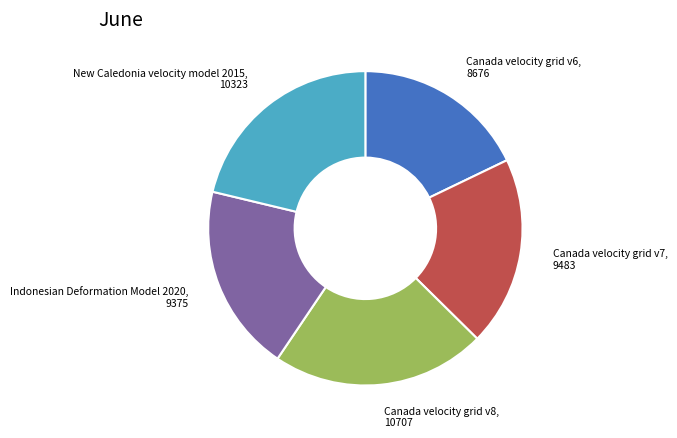

Does any single category account for the majority?

No